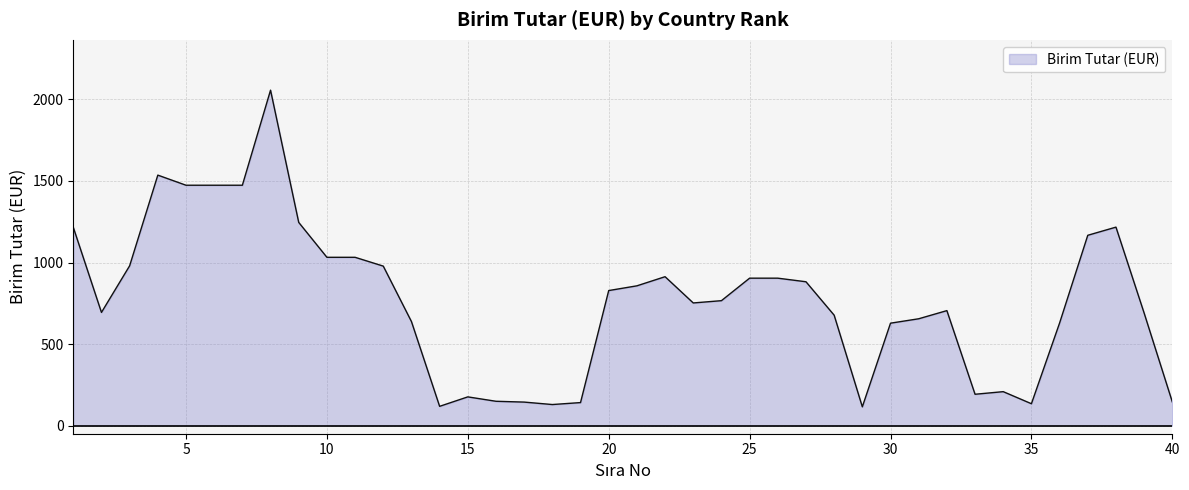

What is the difference between the maximum and minimum values?

1942